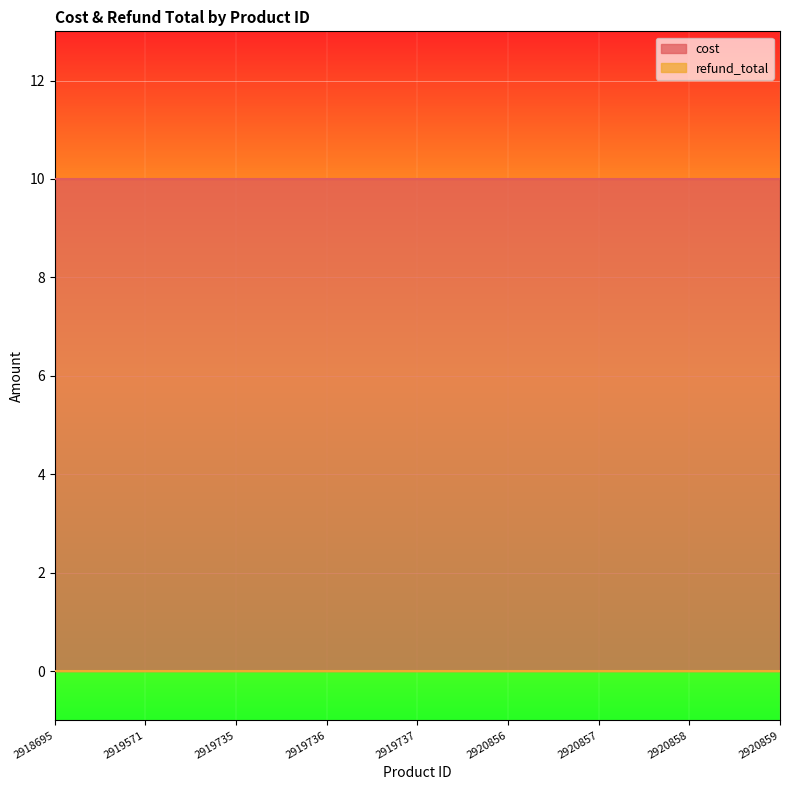

What is the approximate value of cost at 2920858?

10